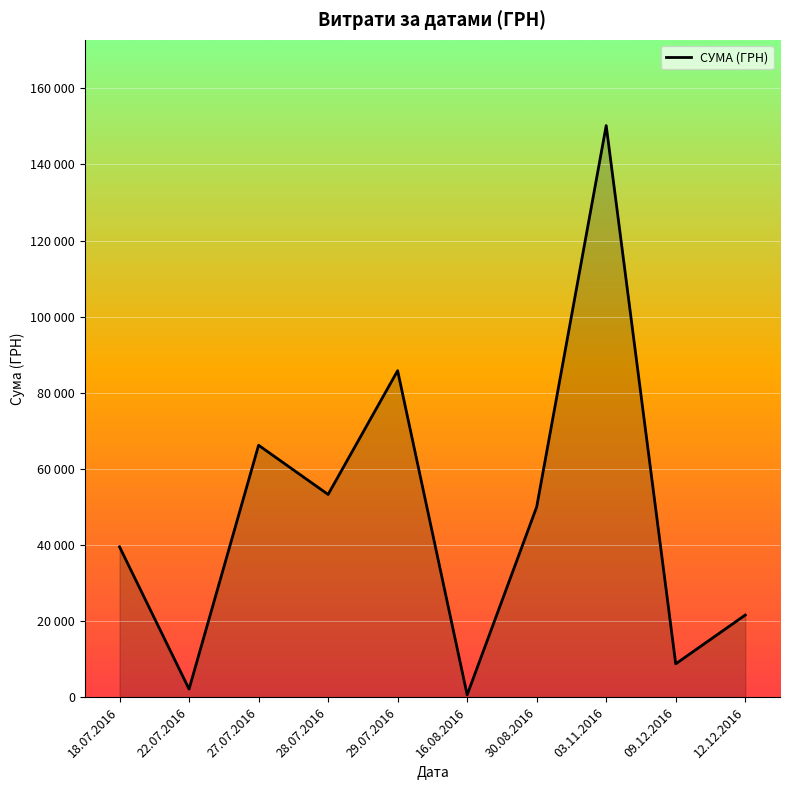

Rank the categories by value from highest to lowest.

03.11.2016, 29.07.2016, 27.07.2016, 28.07.2016, 30.08.2016, 18.07.2016, 12.12.2016, 09.12.2016, 22.07.2016, 16.08.2016